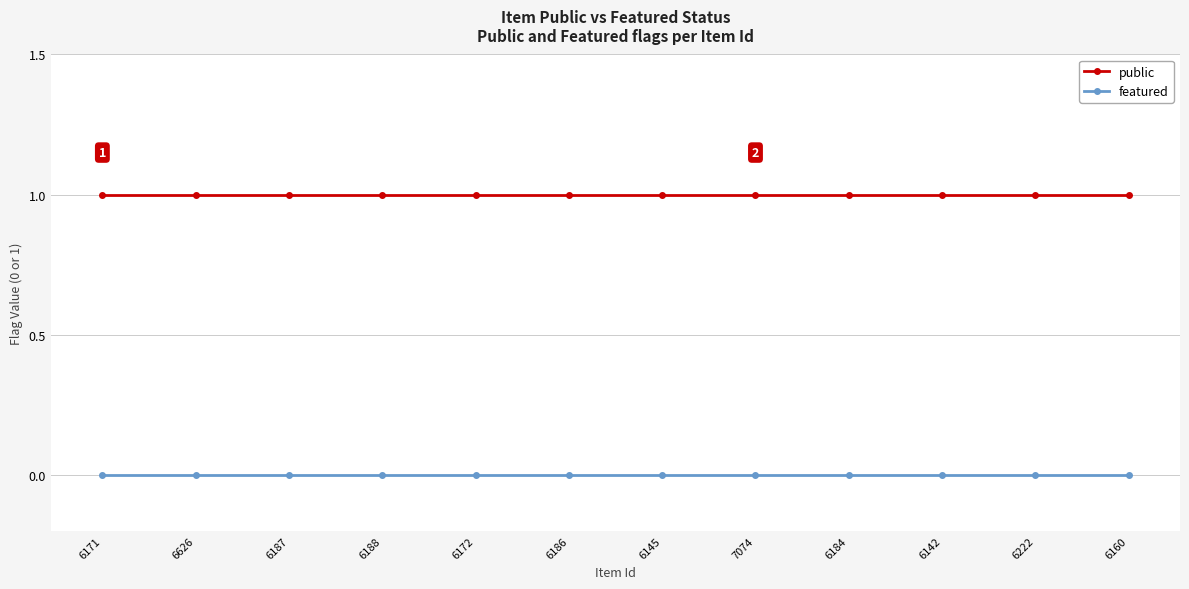

What is the maximum value shown in the chart?

1